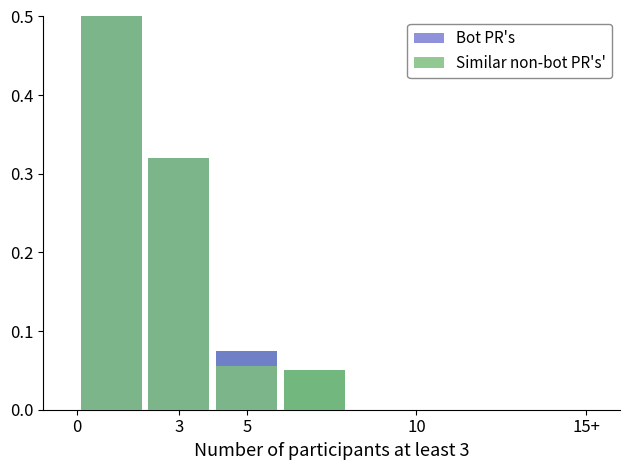

At which label is Similar non-bot PR's' closest to 0?

10